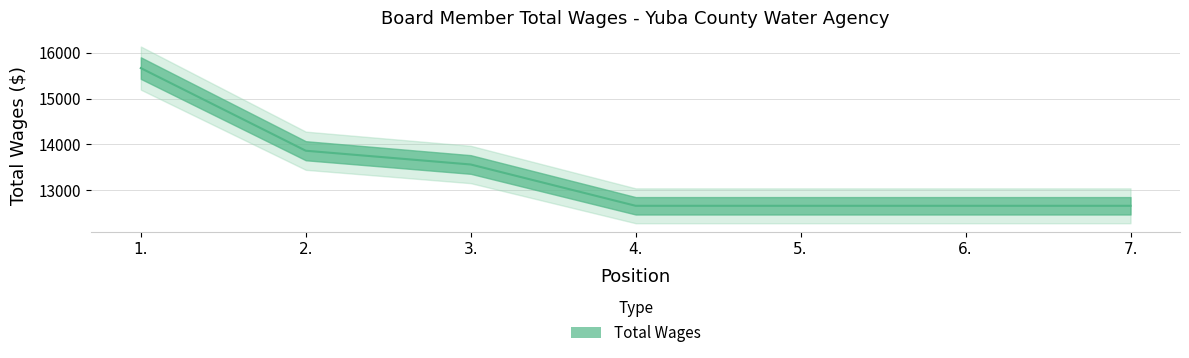

Which label corresponds to the largest value in the chart?

1.